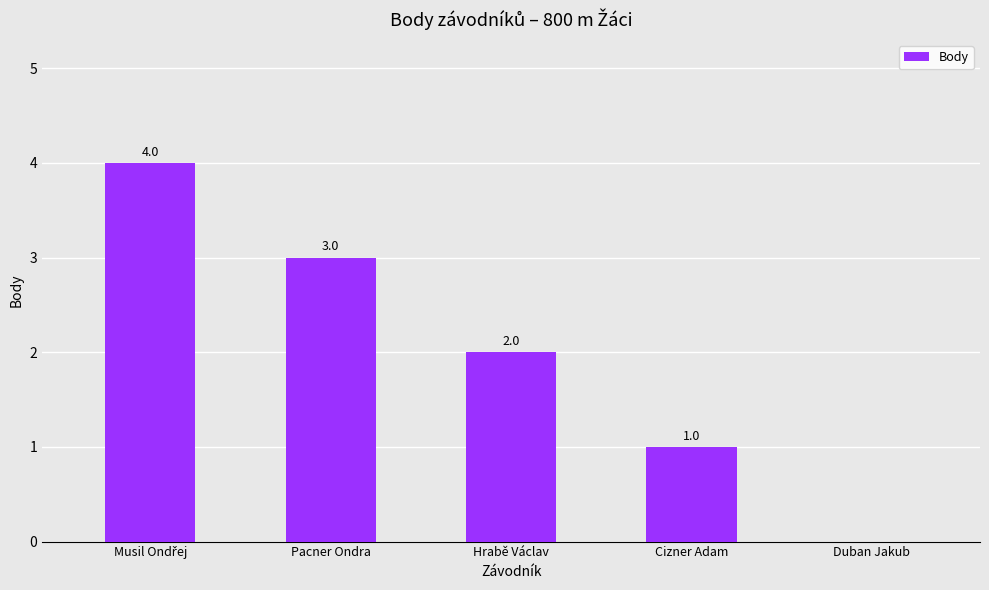

The chart shows a value of 0 at Duban Jakub. True or false?

True